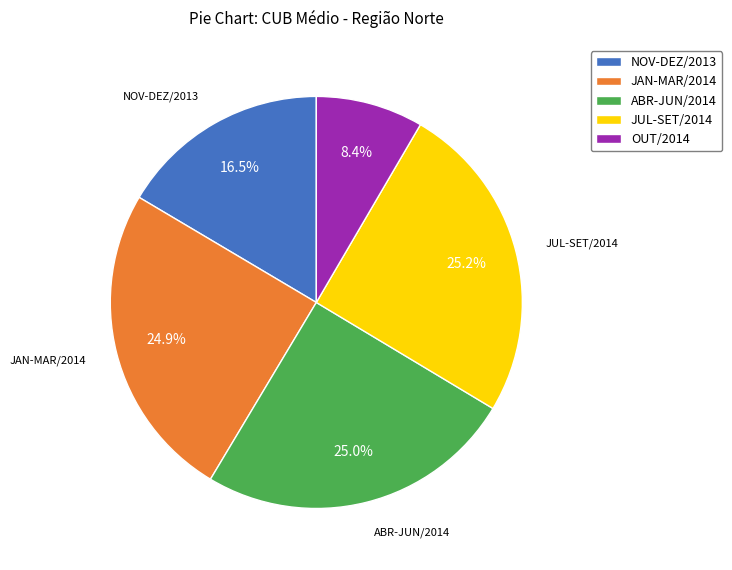

Approximately how many times larger is the value at OUT/2014 compared to ABR-JUN/2014?

0.3